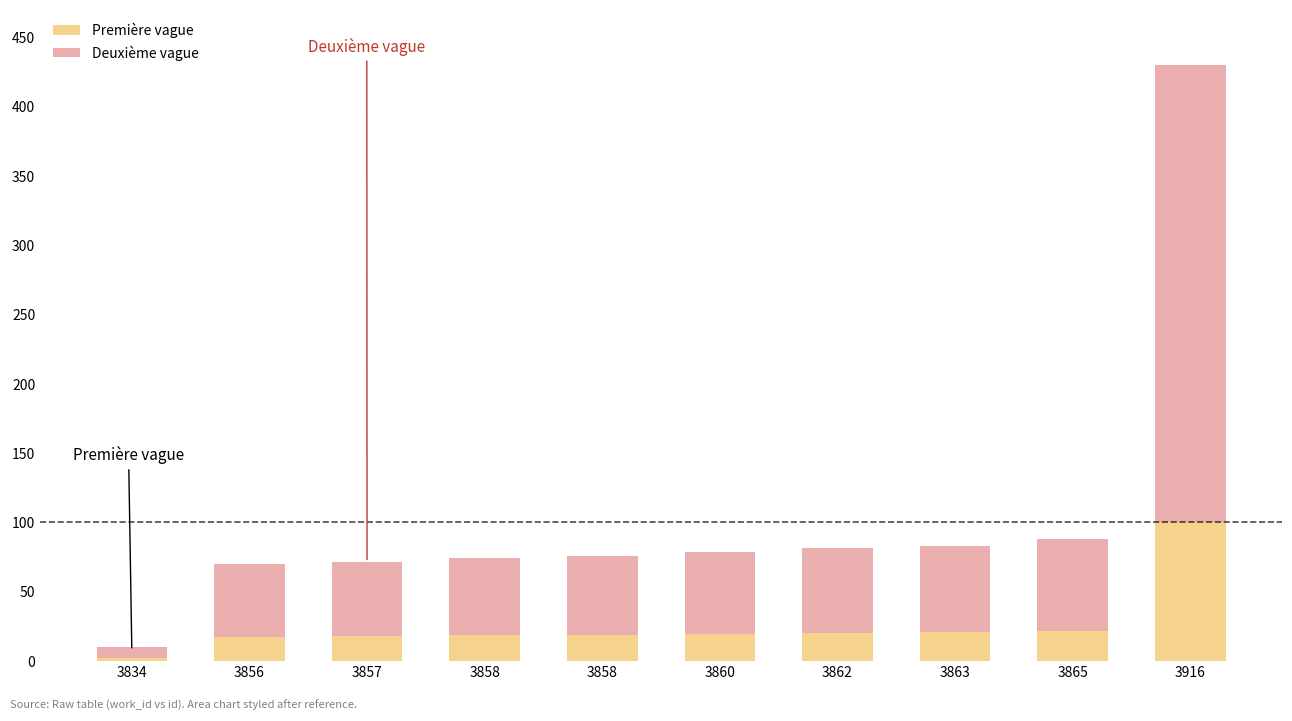

How many data points does each series have?

10